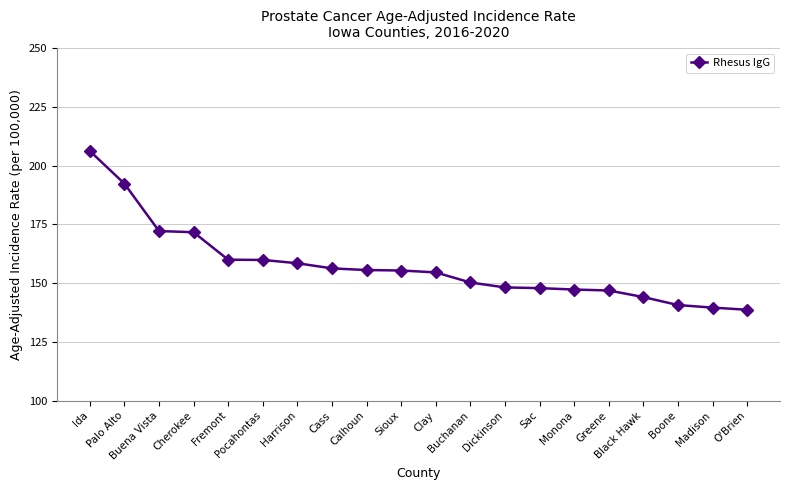

What is the sum of all values?

3146.6